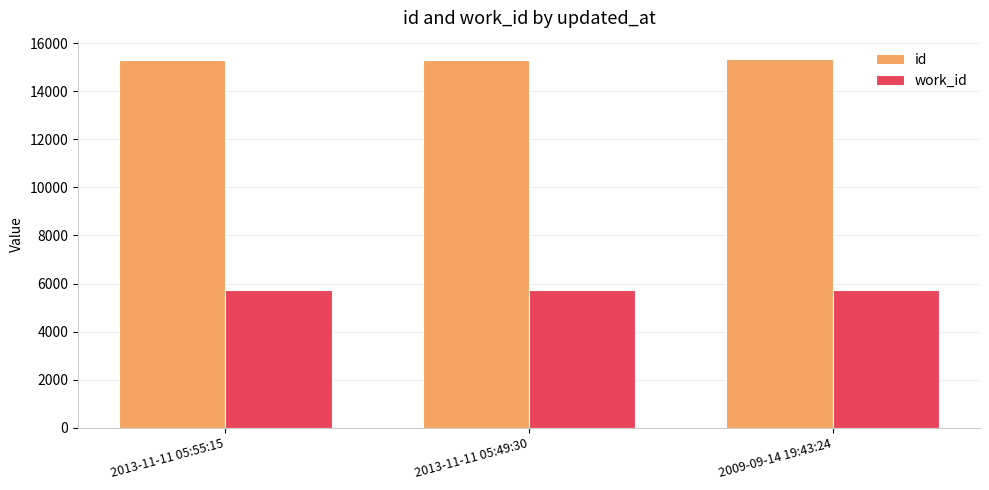

What is the spread (max minus min) of values at 2009-09-14 19:43:24?

9596